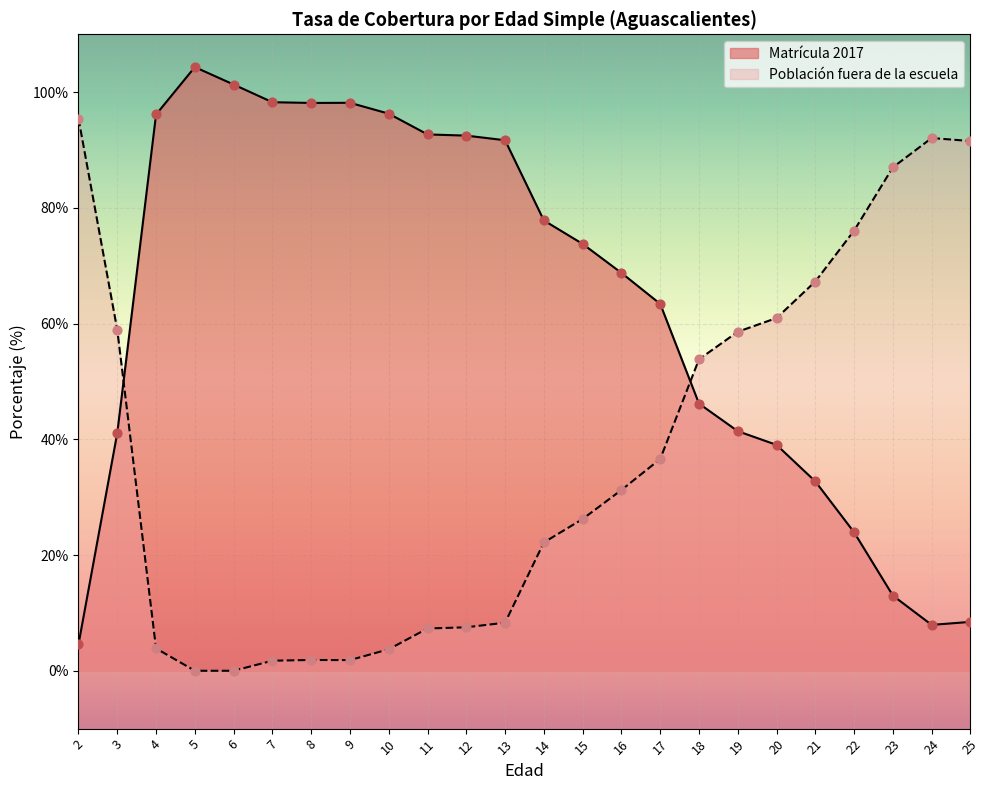

At which category is the sum across all series the highest?

5